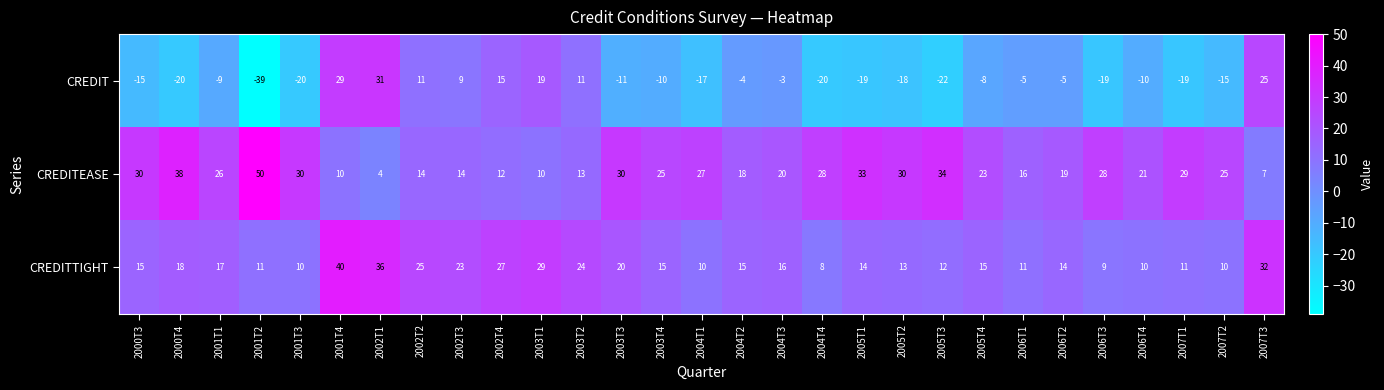

What is the difference between the maximum and minimum values in the CREDITTIGHT series?

32